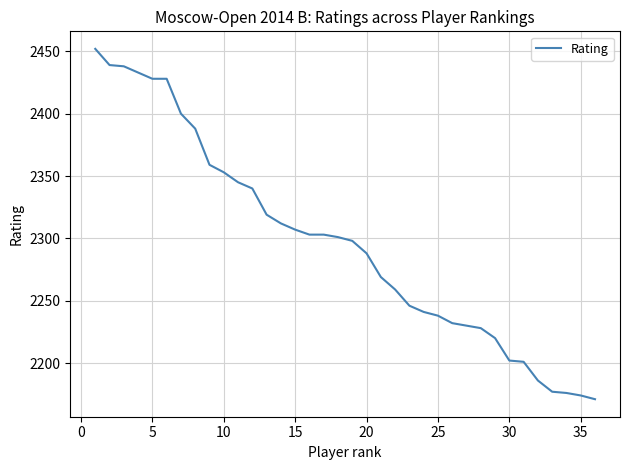

Does the chart display data point markers on the line(s)?

No